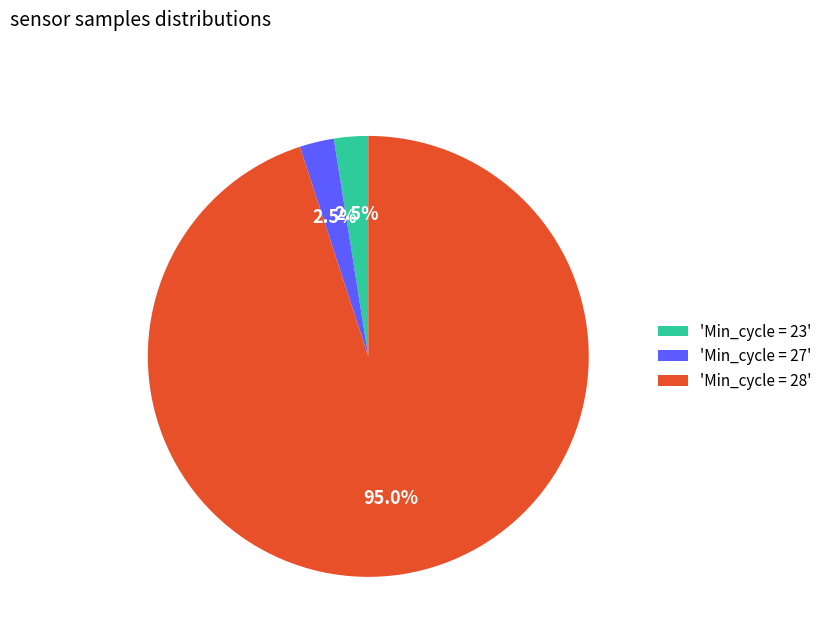

Is the sum of 'Min_cycle = 27' and 'Min_cycle = 23' greater than half?

No